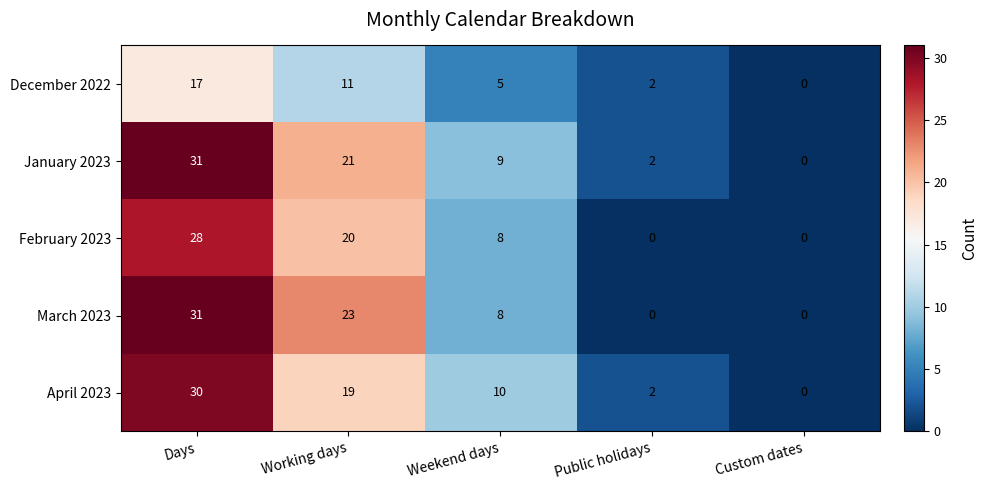

At Working days, list the series in order from smallest to largest.

December 2022, April 2023, February 2023, January 2023, March 2023